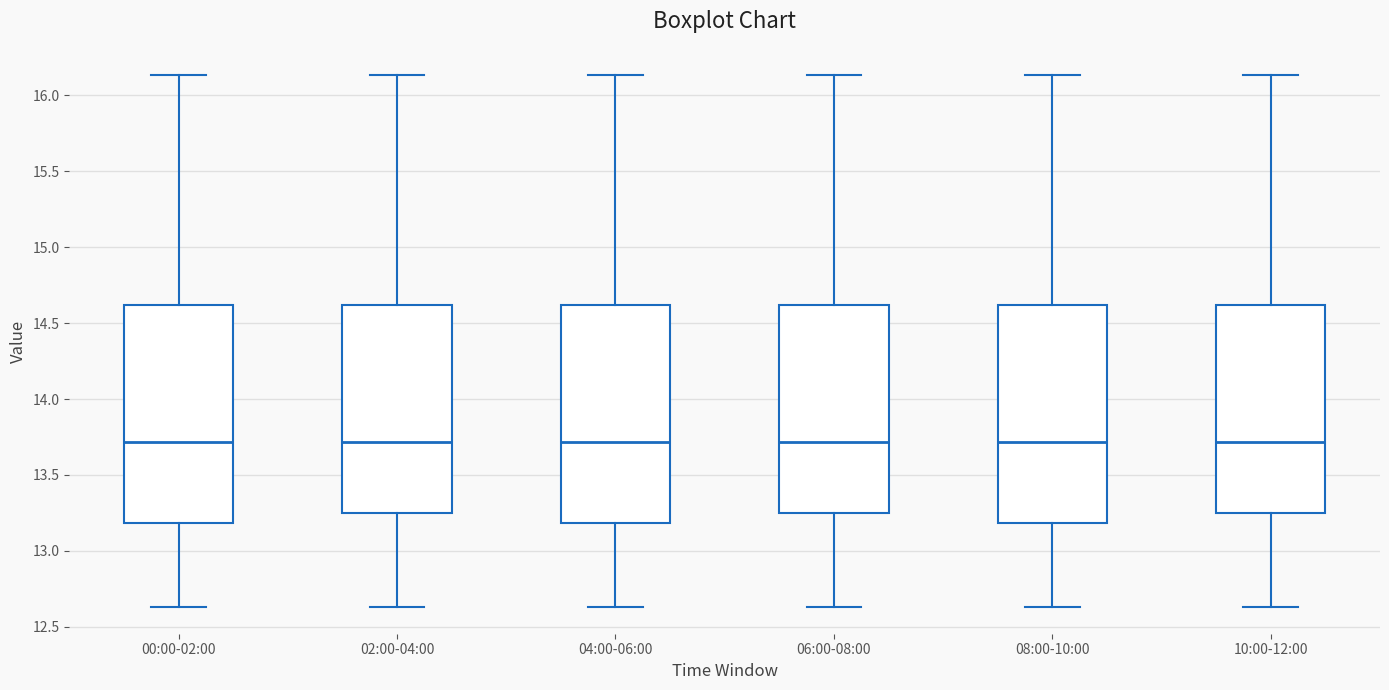

Reading left to right, read every box against the y-axis: the position of its median line, the range the box covers, and the ends of its whiskers. The values are not printed on the chart, so give them approximately, as read against the axis.

00:00-02:00: median 13.70, box 13.20 to 14.60, whiskers 12.65 to 16.15
02:00-04:00: median 13.70, box 13.25 to 14.60, whiskers 12.65 to 16.15
04:00-06:00: median 13.70, box 13.20 to 14.60, whiskers 12.65 to 16.15
06:00-08:00: median 13.70, box 13.25 to 14.60, whiskers 12.65 to 16.15
08:00-10:00: median 13.70, box 13.20 to 14.60, whiskers 12.65 to 16.15
10:00-12:00: median 13.70, box 13.25 to 14.60, whiskers 12.65 to 16.15